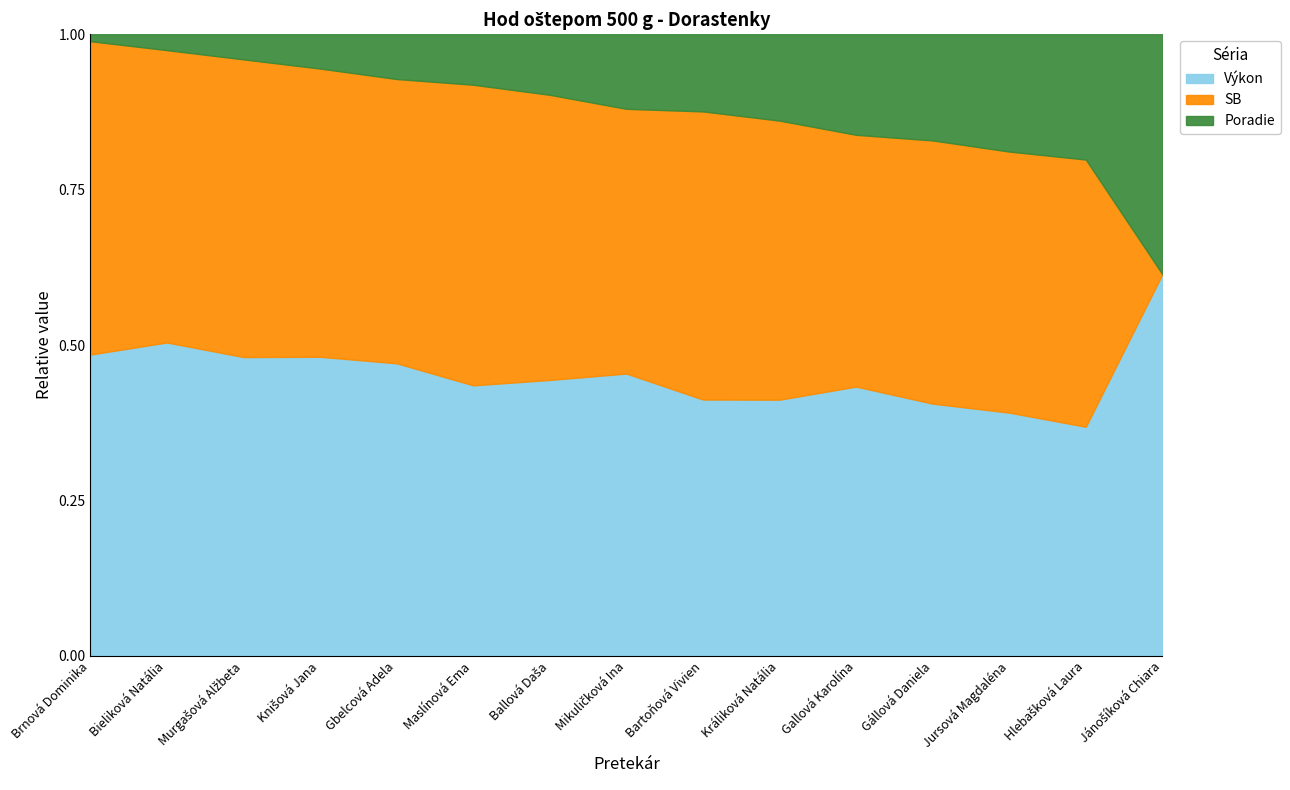

How many intersections are there between SB and Výkon?

7